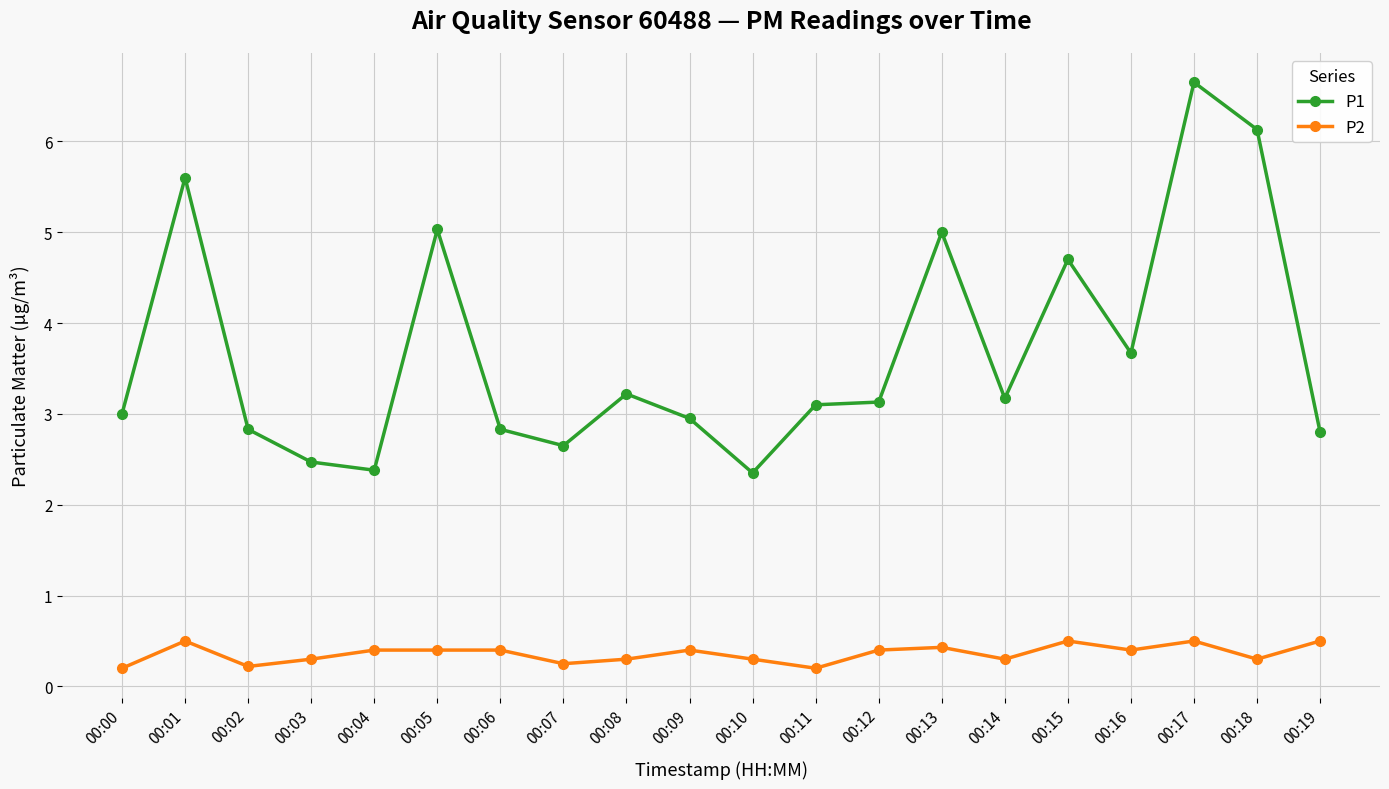

True or false: P2 has a value of 0.1 at 00:06.

False